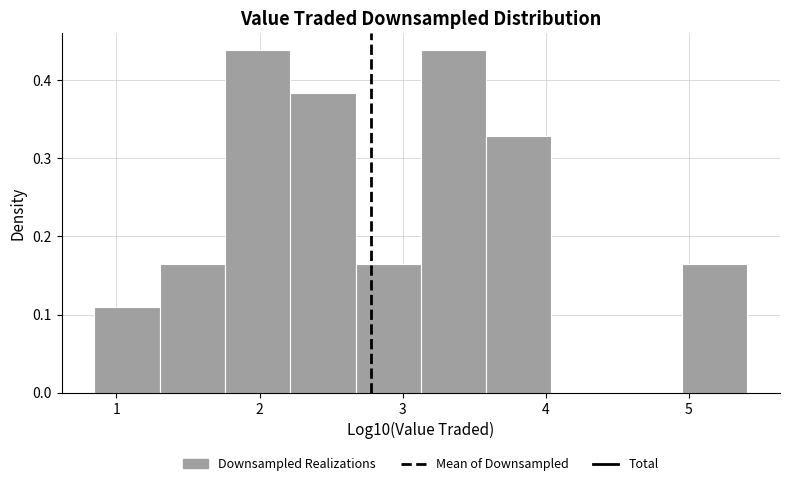

Reading left to right, transcribe this chart: for each bar, give the range it covers on the x-axis and its height. Neither the bar edges nor the heights are printed on the chart, so give them approximately, as read against the axes.

0.8 to 1.3: 0.11
1.3 to 1.8: 0.16
1.8 to 2.2: 0.44
2.2 to 2.7: 0.38
2.7 to 3.1: 0.16
3.1 to 3.6: 0.44
3.6 to 4.0: 0.33
4.0 to 4.5: 0
4.5 to 5.0: 0
5.0 to 5.4: 0.16